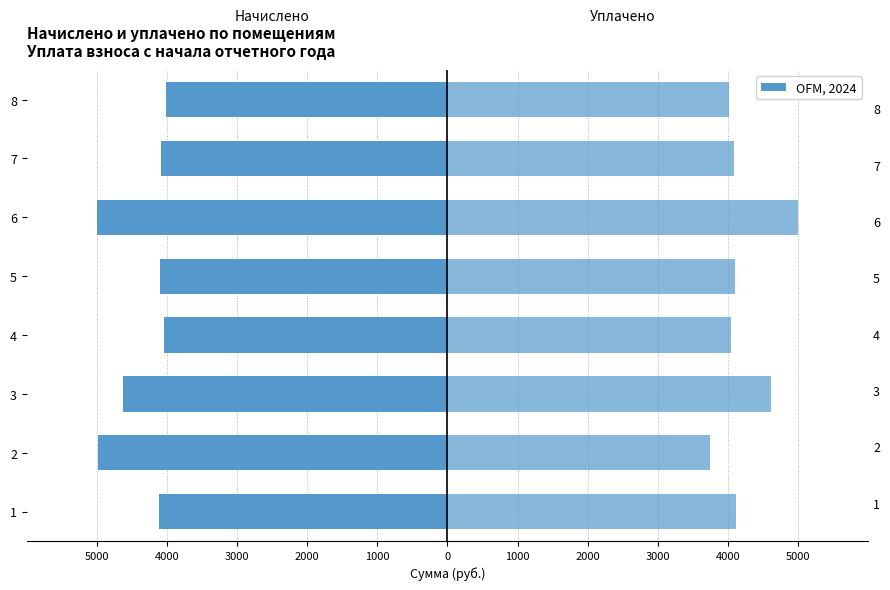

What is the minimum value shown in the chart?

-5001.1